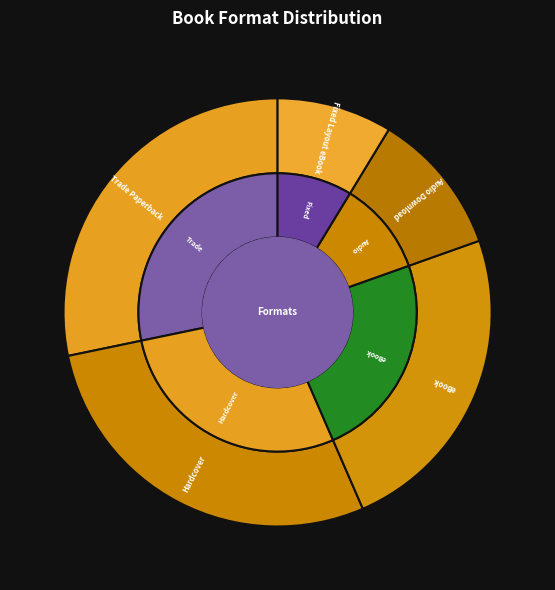

To the nearest percent, what is the combined percentage of Hardcover and Fixed Layout eBook?

37%